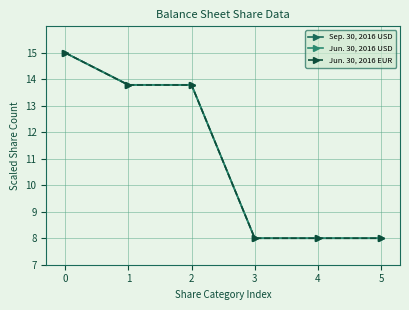

What value does the Sep. 30, 2016 USD series have at 1?

13.8